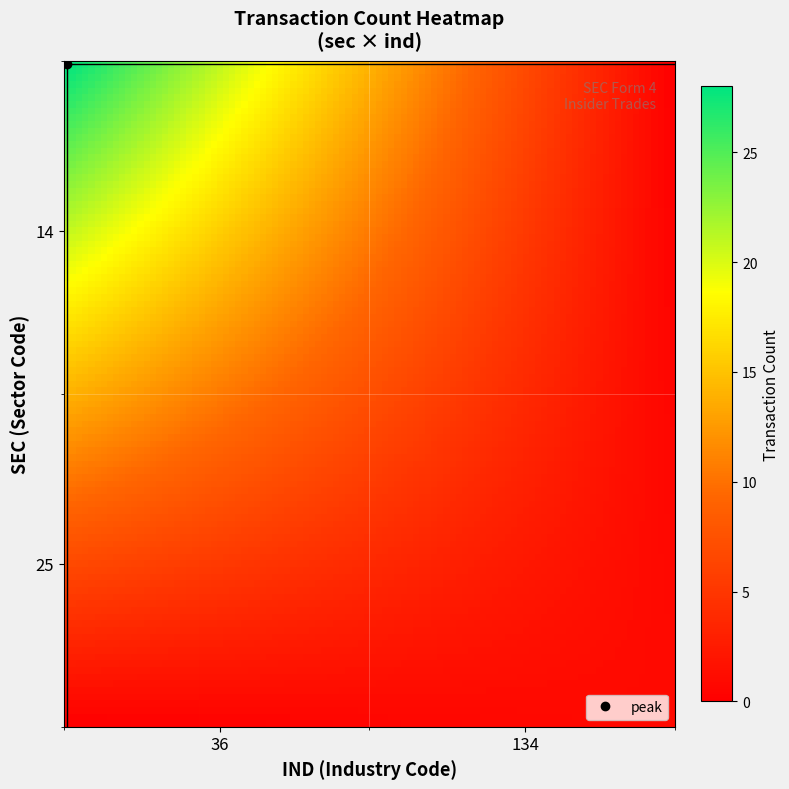

Reading left to right, extract all data points from this chart.

28	1	1	0